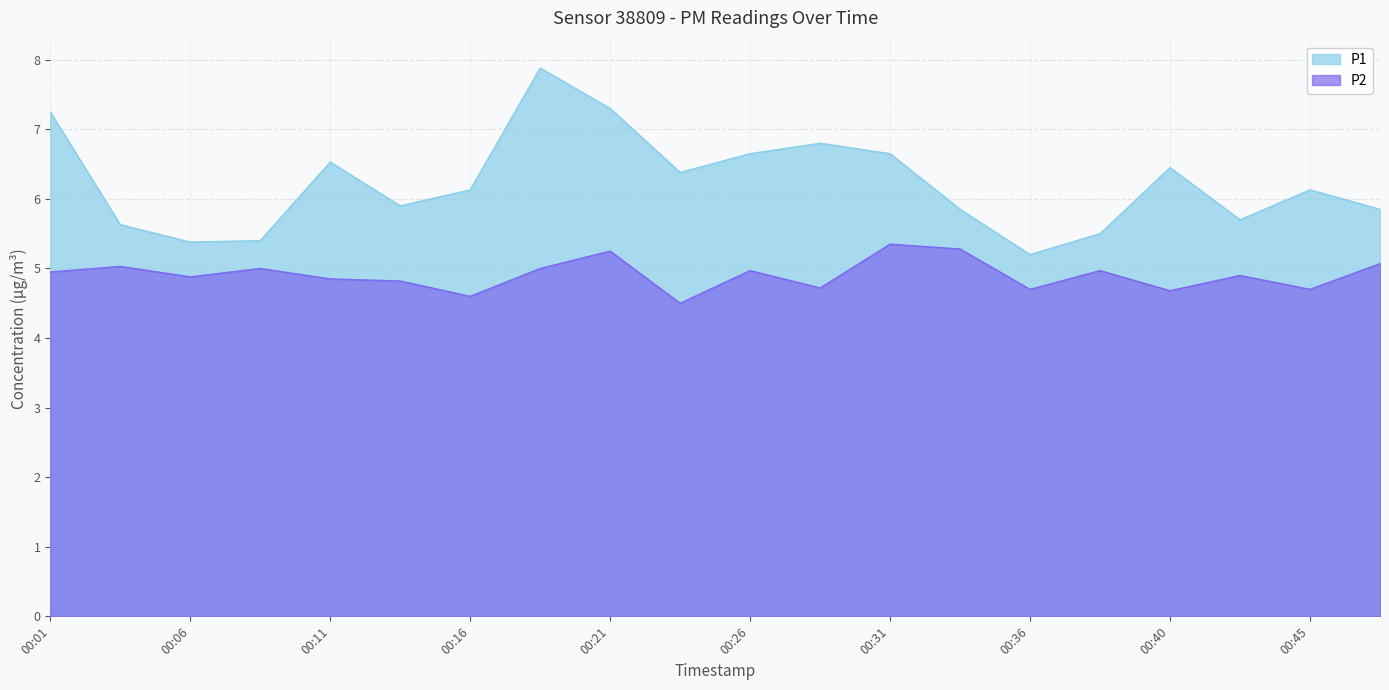

How many data points in P1 are above 6?

11